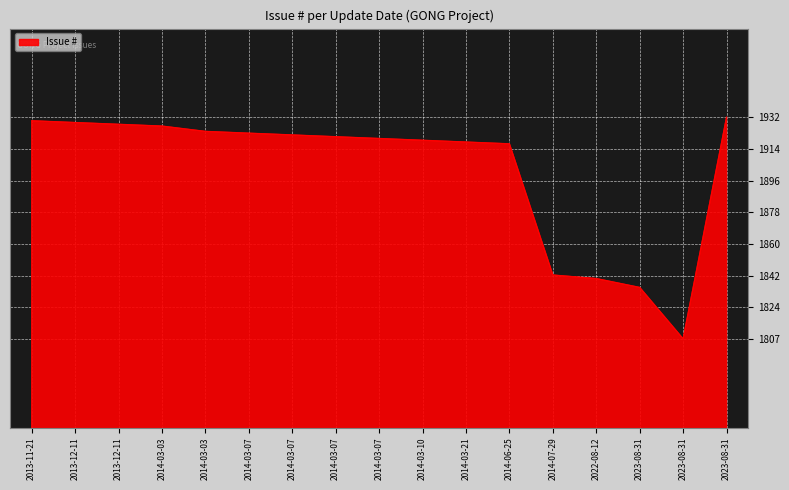

How many lines are shown in the chart?

1